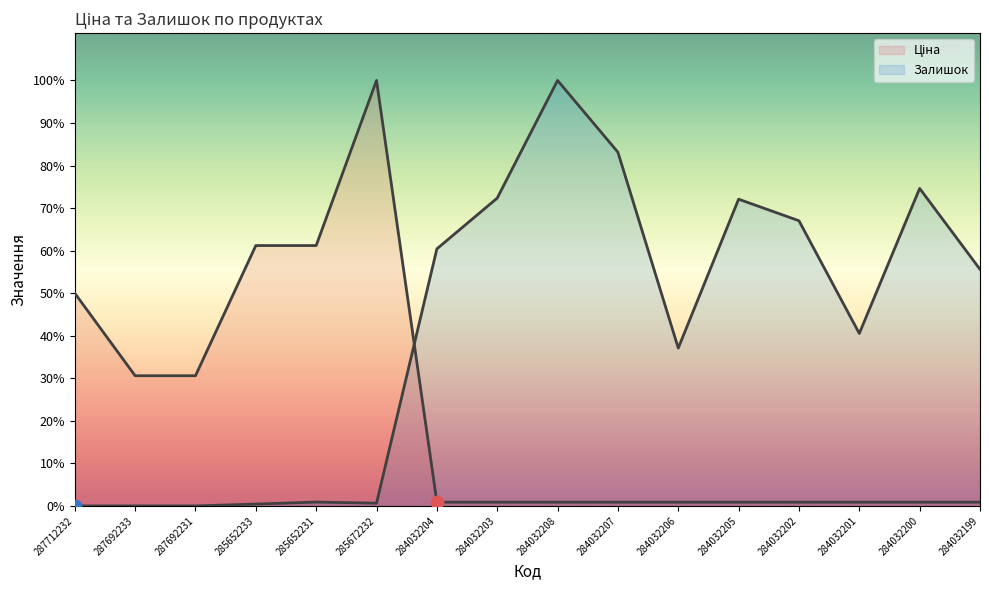

What are all the series names shown in the legend?

Ціна, Залишок